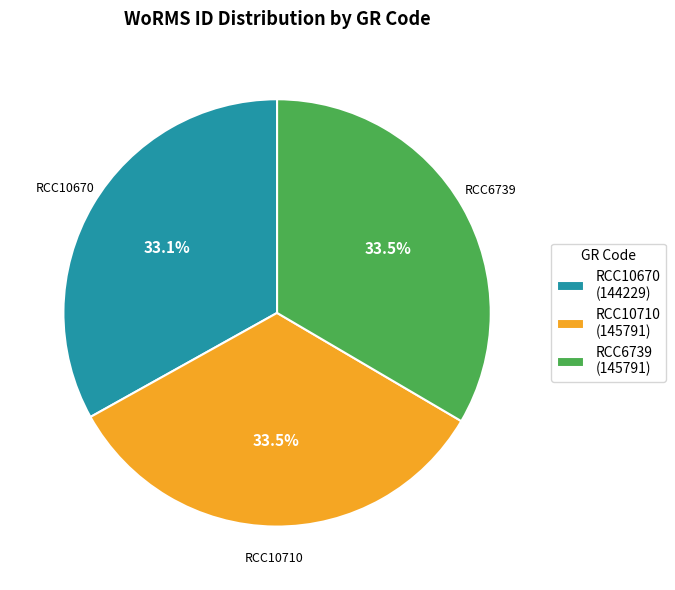

What is the ratio of the value at RCC10670 (144229) to the value at RCC6739 (145791)?

1.0